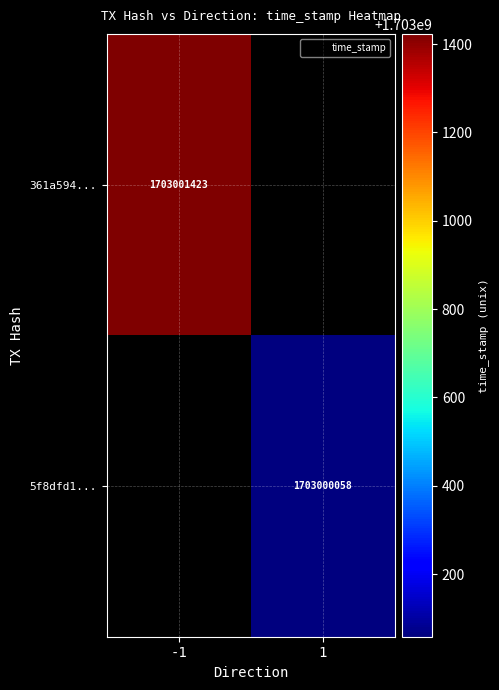

Is it true that 361a59413f78c722d96740fe99940c5a8705b73 equals 5.5 at value?

False